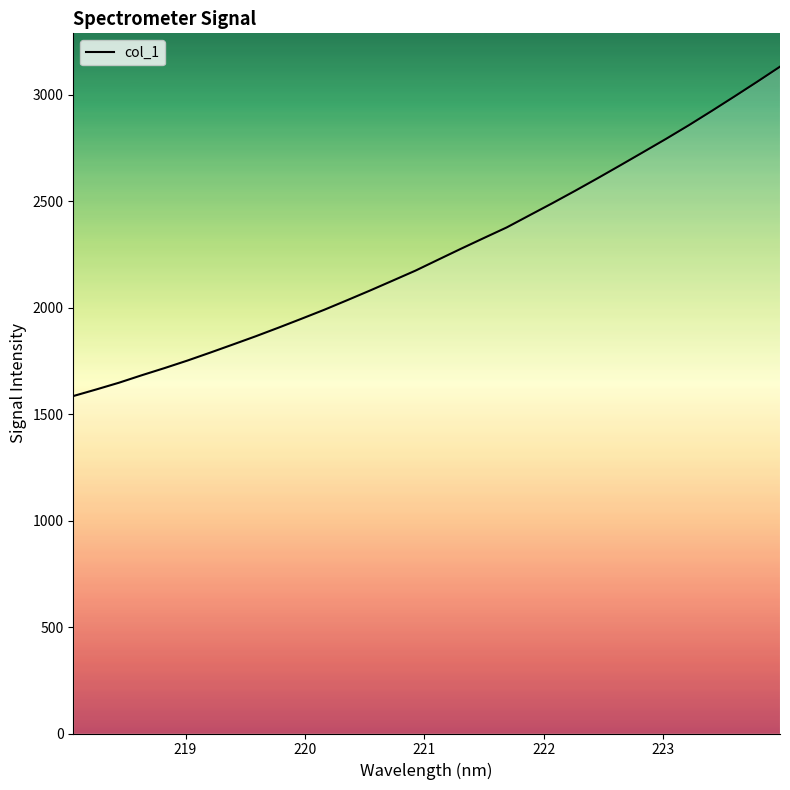

What is the greatest value displayed?

3131.2